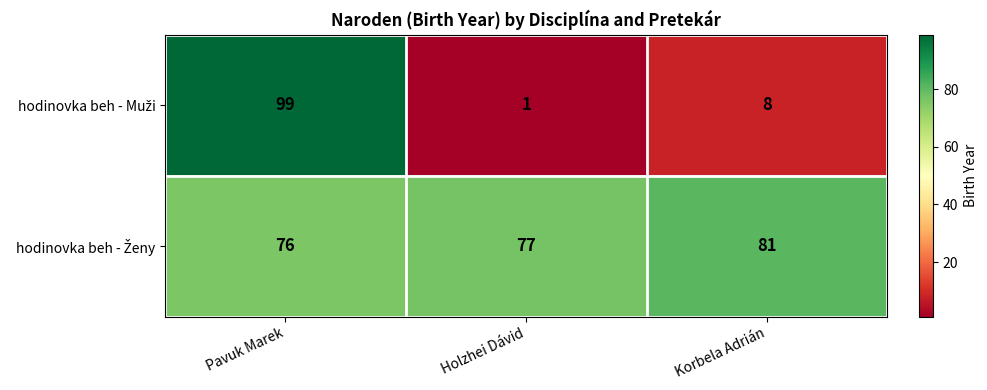

At which category is the sum across all series the highest?

Pavuk Marek